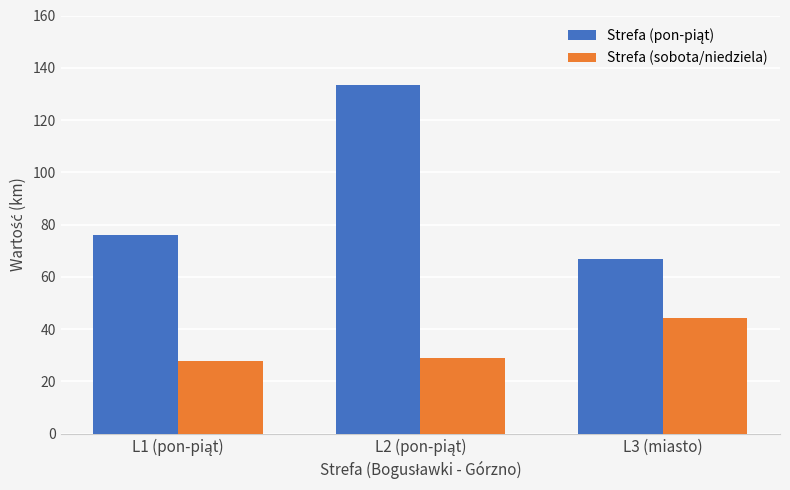

The value of Strefa (sobota/niedziela) at L3 (miasto) is 44.1. True or false?

True